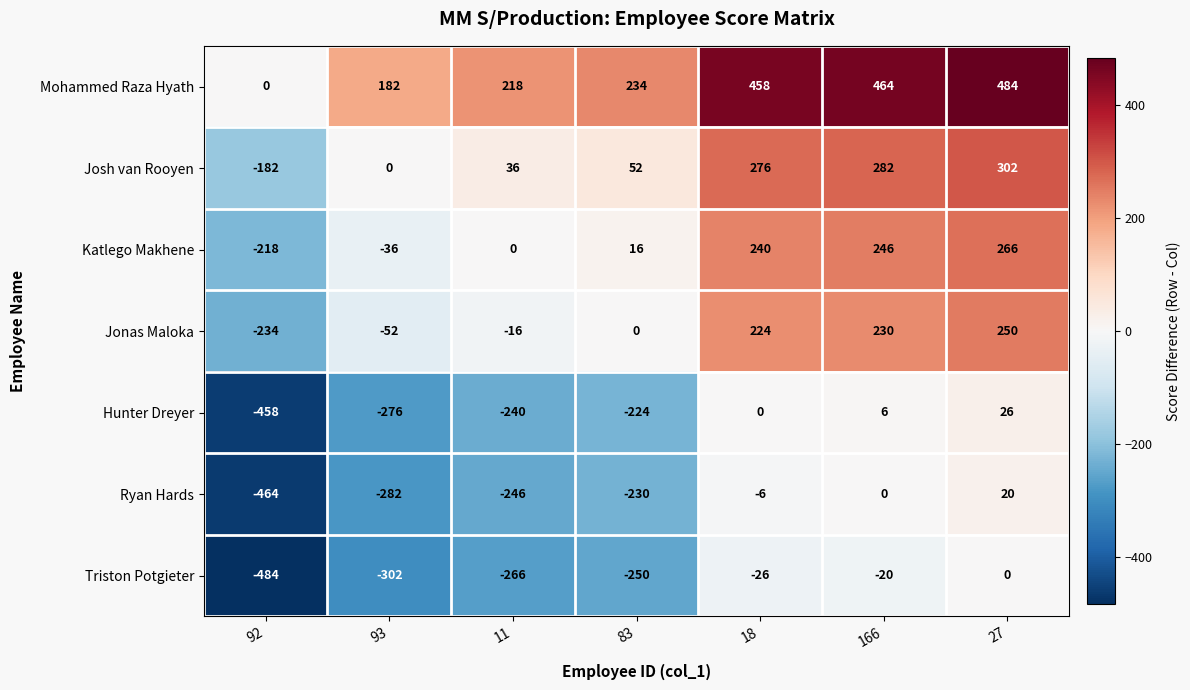

How many values in the Hunter Dreyer series exceed -224?

3